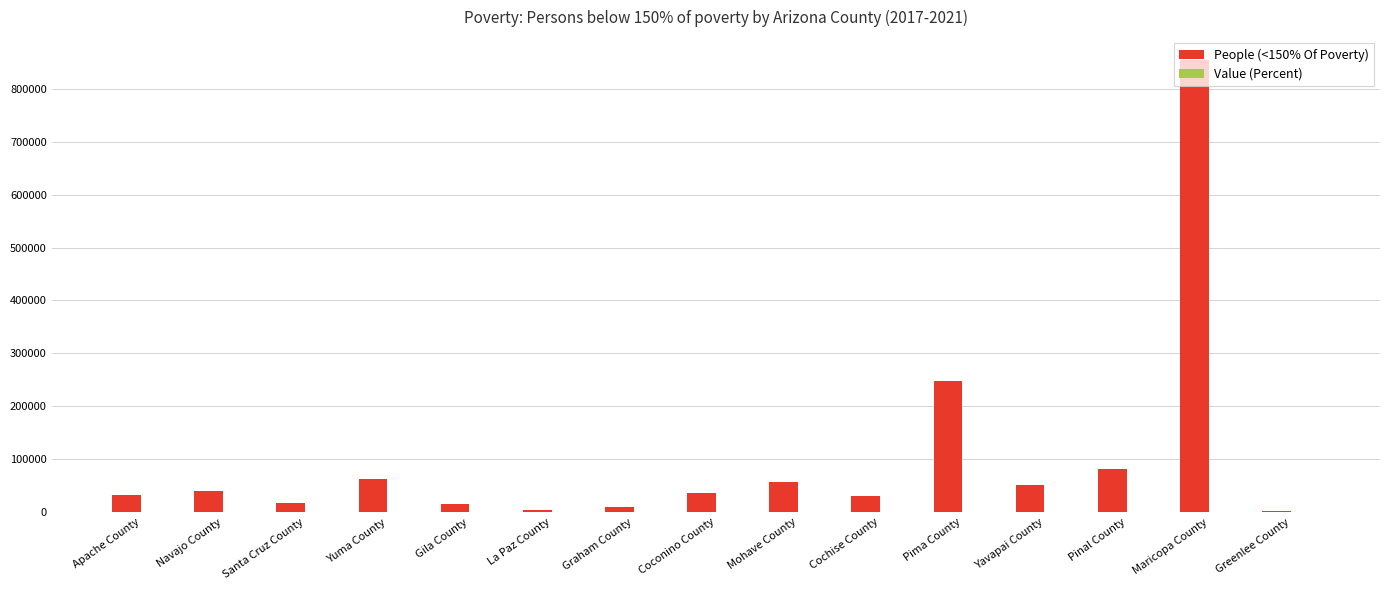

What is the sum of all People (<150% Of Poverty) values?

1544238.0